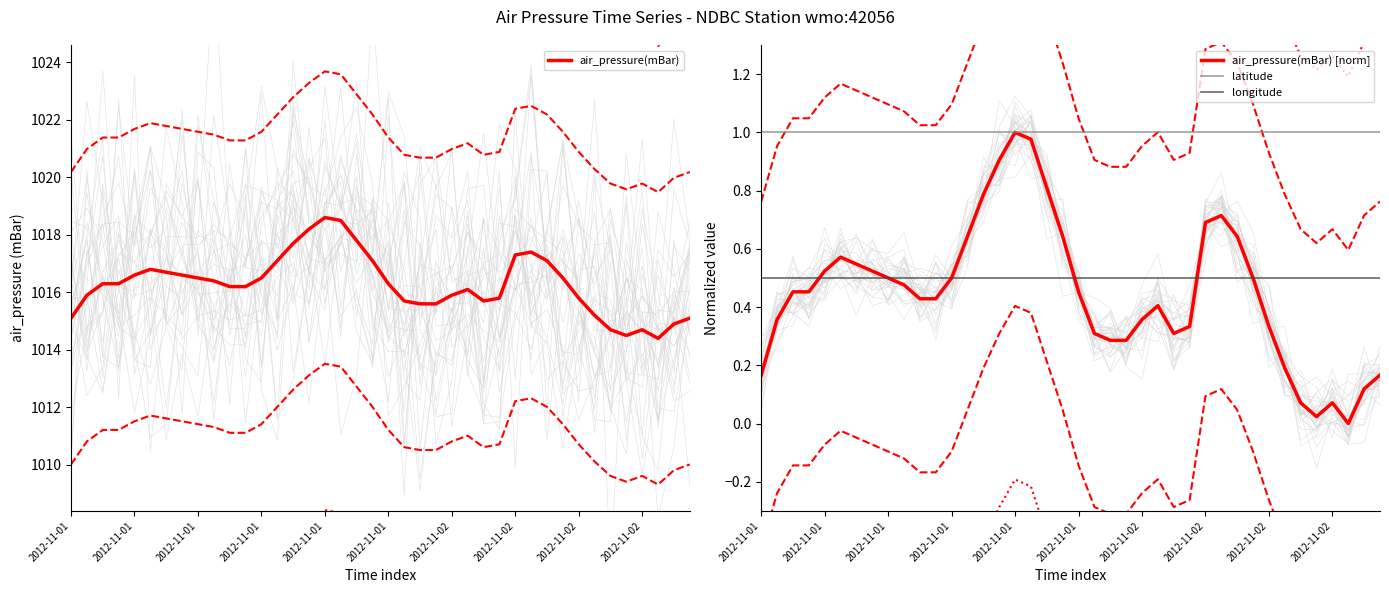

What is the difference between the second highest and minimum values in the air_pressure(mBar) series?

4.1